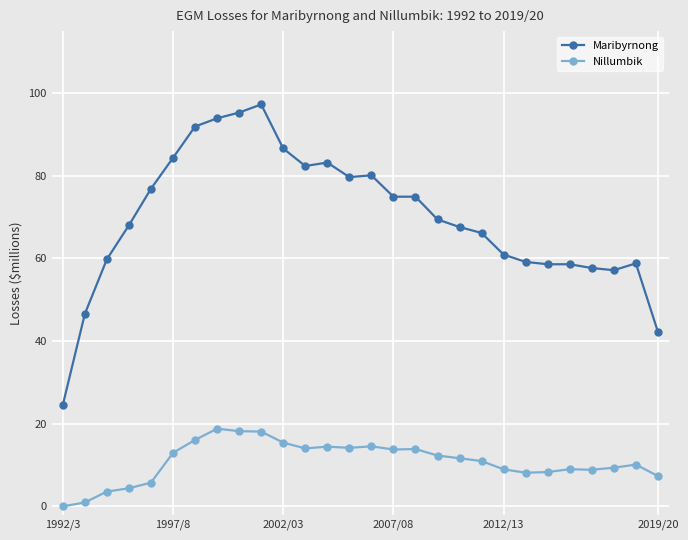

What is the highest value of the Nillumbik series?

18.8